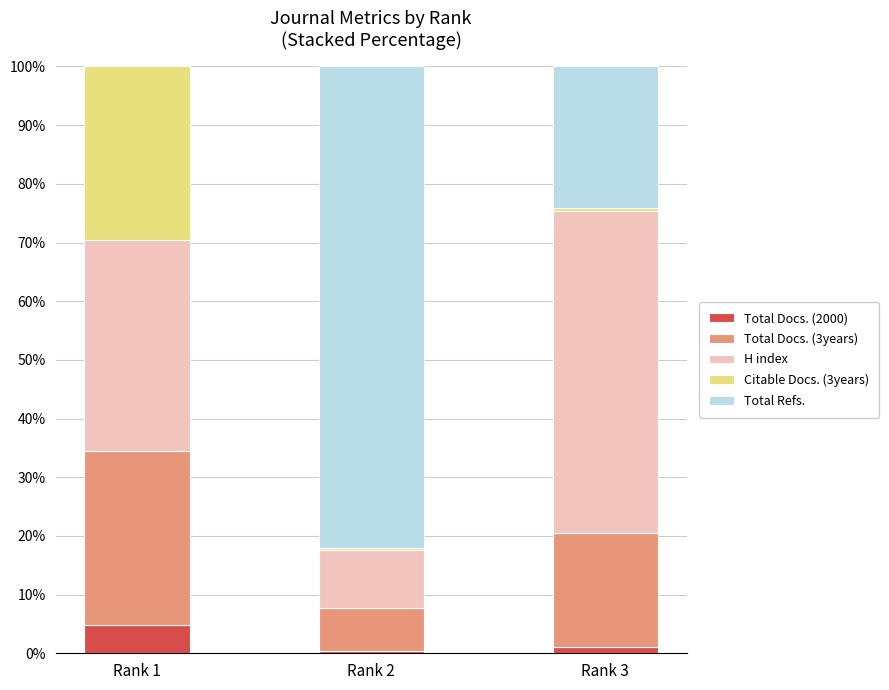

What is the maximum value for Total Docs. (2000)?

4.9